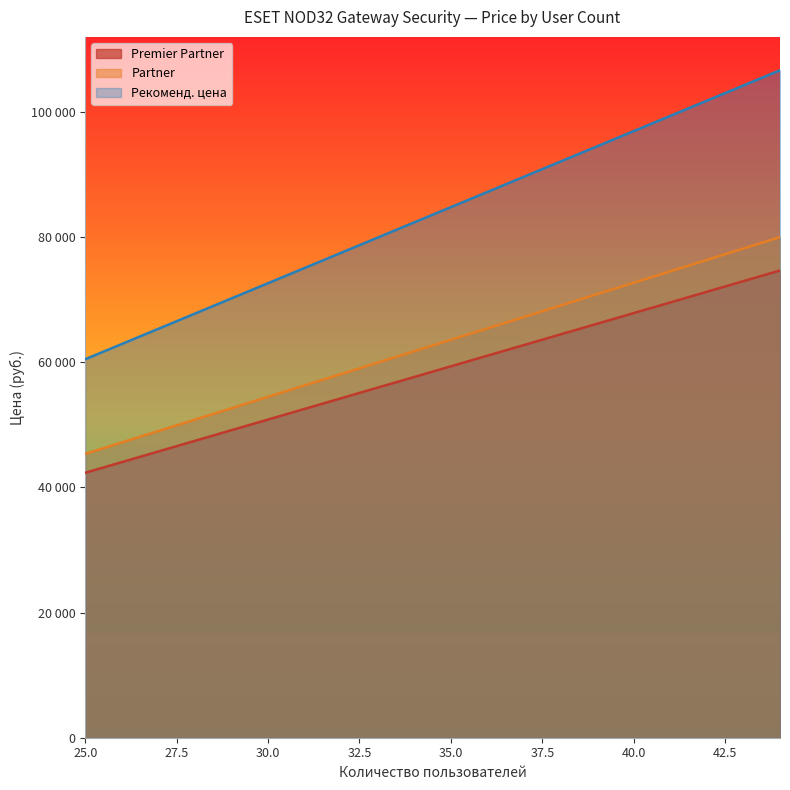

How many values in the Partner series exceed 63585?

9